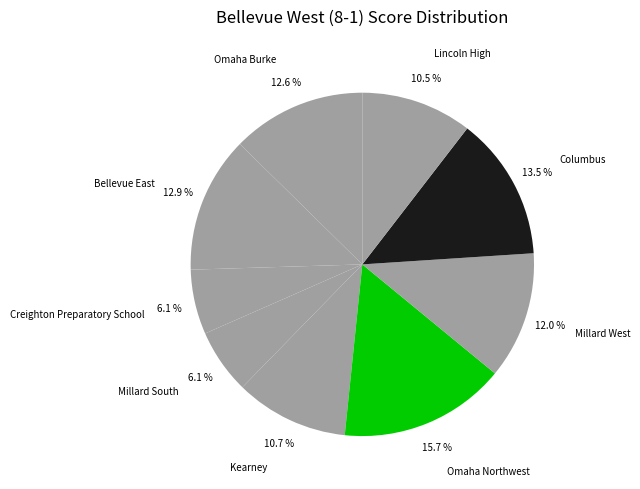

Count the number of slices in the pie.

9